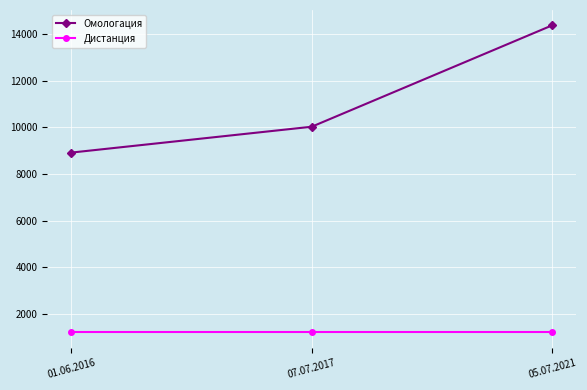

At how many categories does at least one series exceed 4064?

3